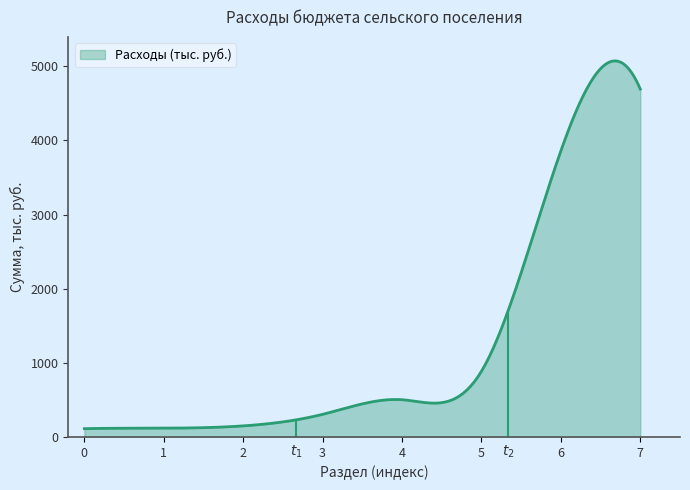

What is the maximum value for Расходы (тыс. руб.)?

5072.8